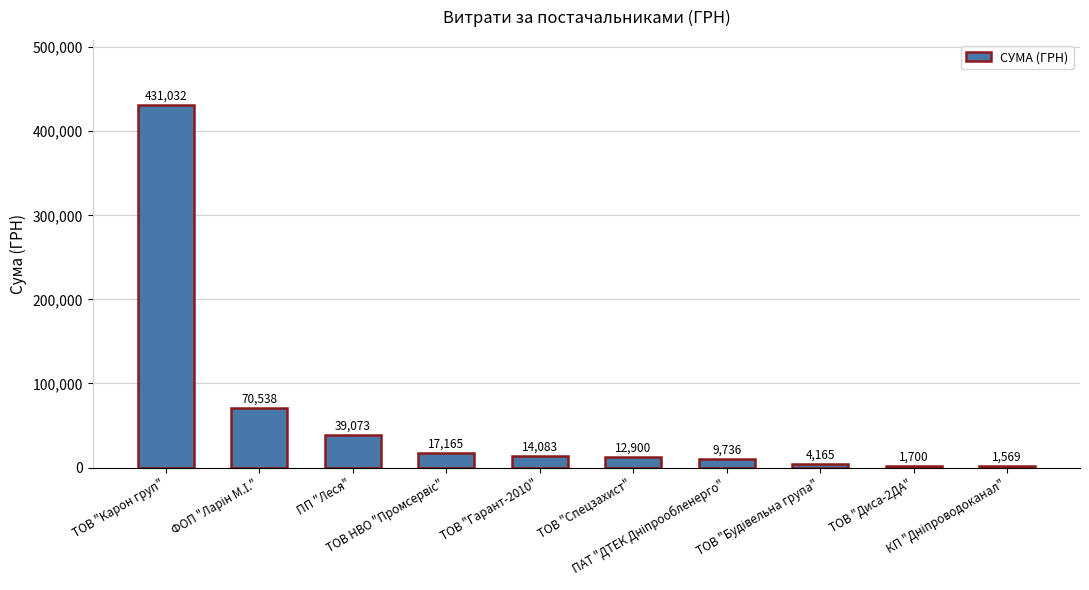

What is the value of the 3rd bar from the left?

39073.2